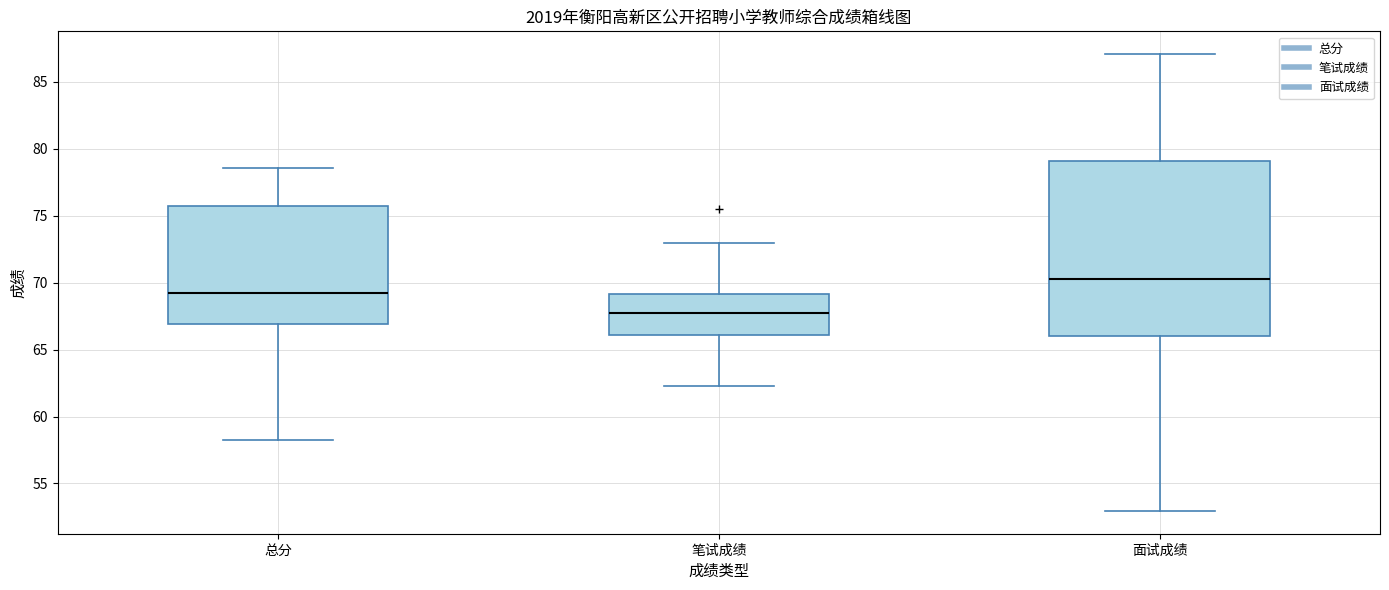

Comparing the boxes themselves (not the whiskers), which one is the tallest?

面试成绩